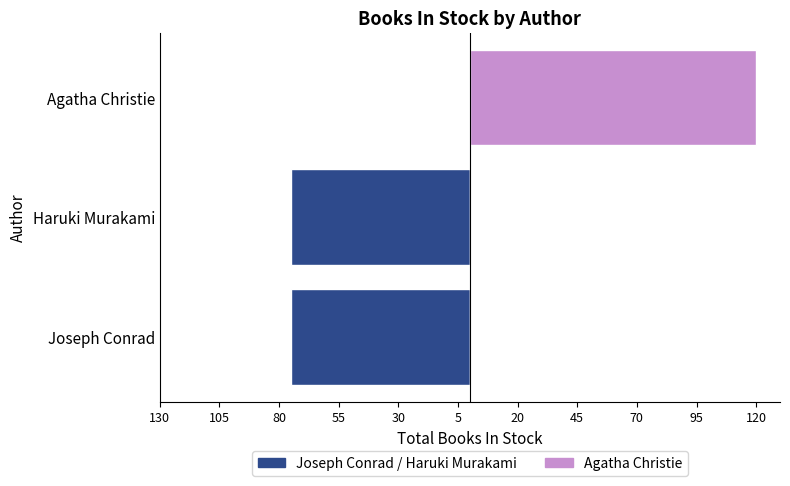

Reading left to right, transcribe all the data shown in this chart.

Joseph Conrad / Haruki Murakami: -75	-75	0
Agatha Christie: 0	0	120